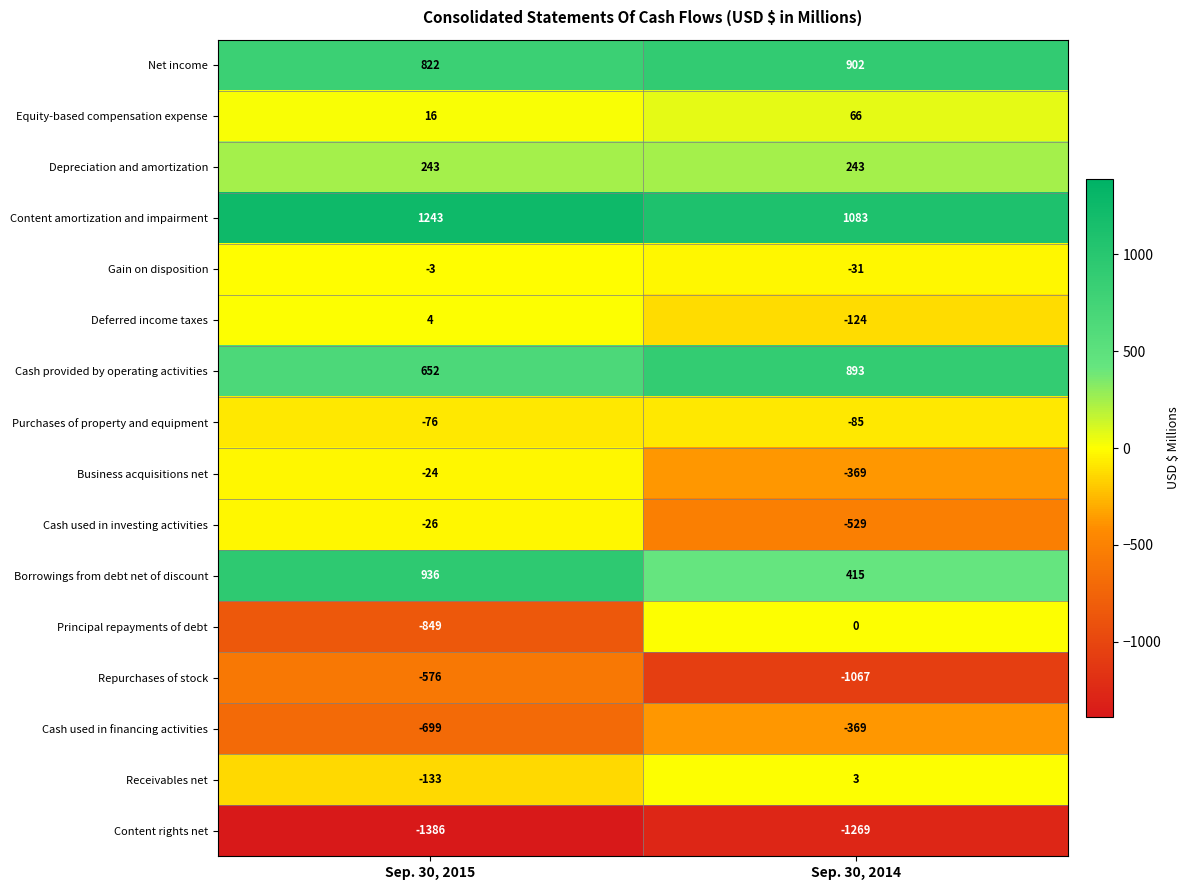

At Sep. 30, 2015, list the series in order from largest to smallest.

Content amortization and impairment, Borrowings from debt net of discount, Net income, Cash provided by operating activities, Depreciation and amortization, Equity-based compensation expense, Deferred income taxes, Gain on disposition, Business acquisitions net, Cash used in investing activities, Purchases of property and equipment, Receivables net, Repurchases of stock, Cash used in financing activities, Principal repayments of debt, Content rights net